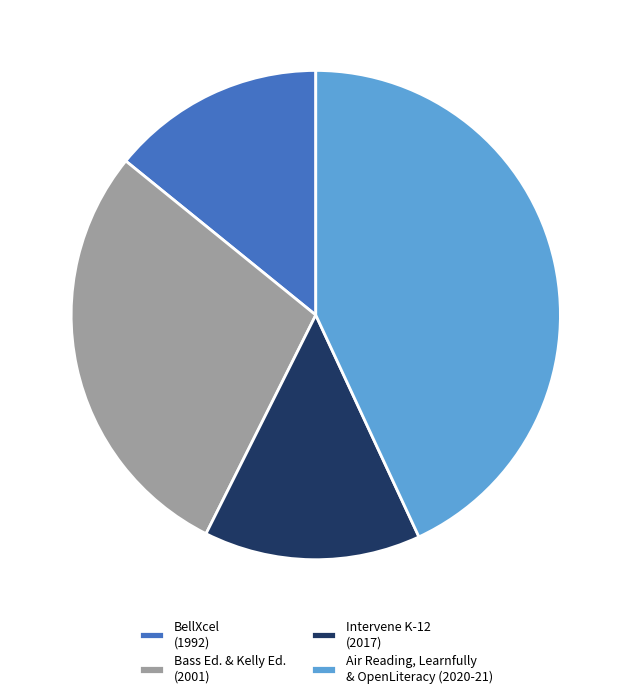

Does any single category account for the majority?

No